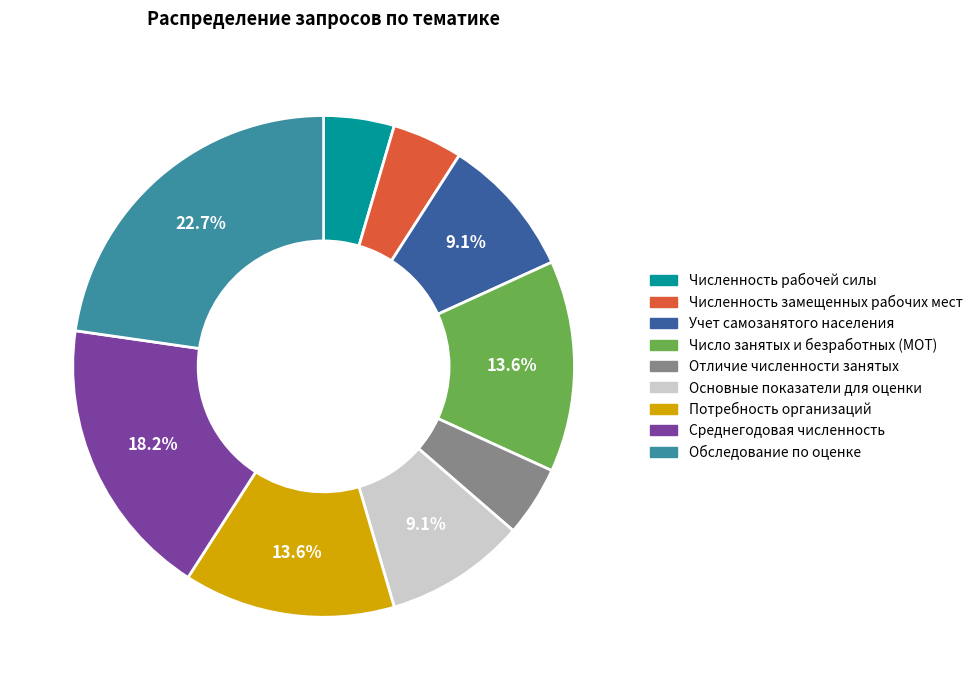

Is there any slice that represents more than half of the pie?

No